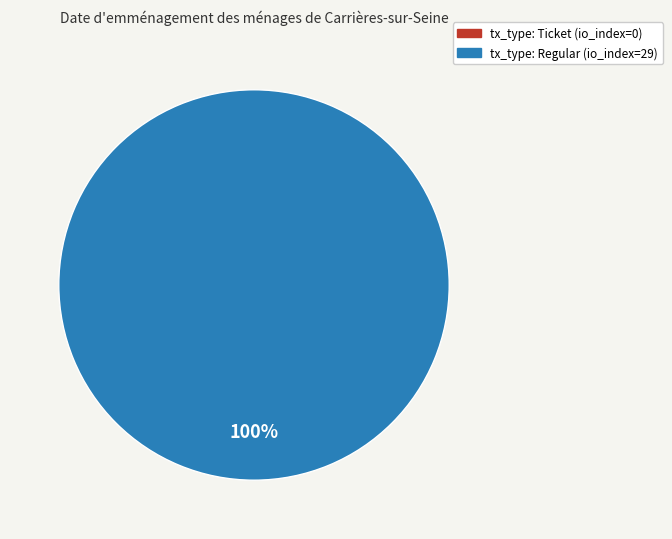

To the nearest percent, what is the average slice percentage?

50%